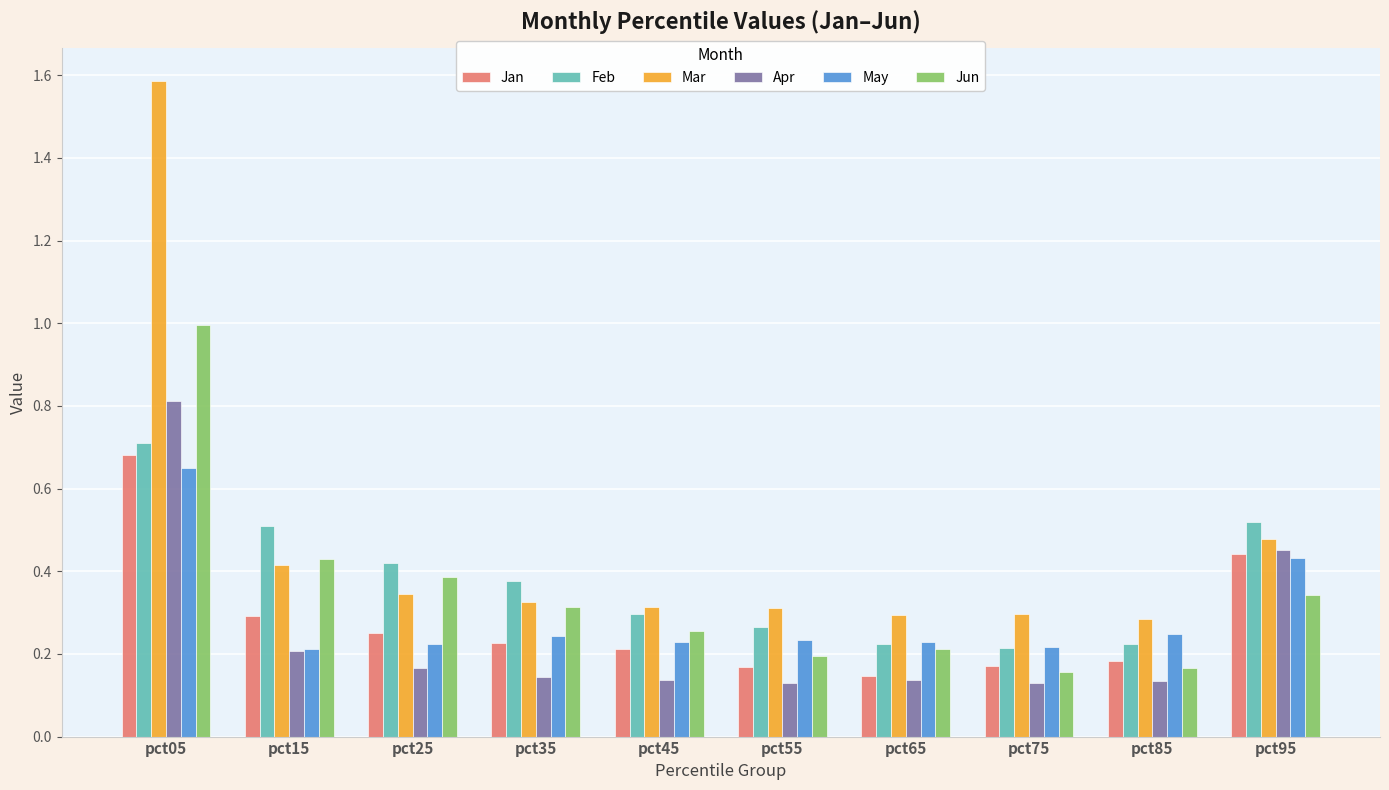

Which category has the highest value across all series?

pct05